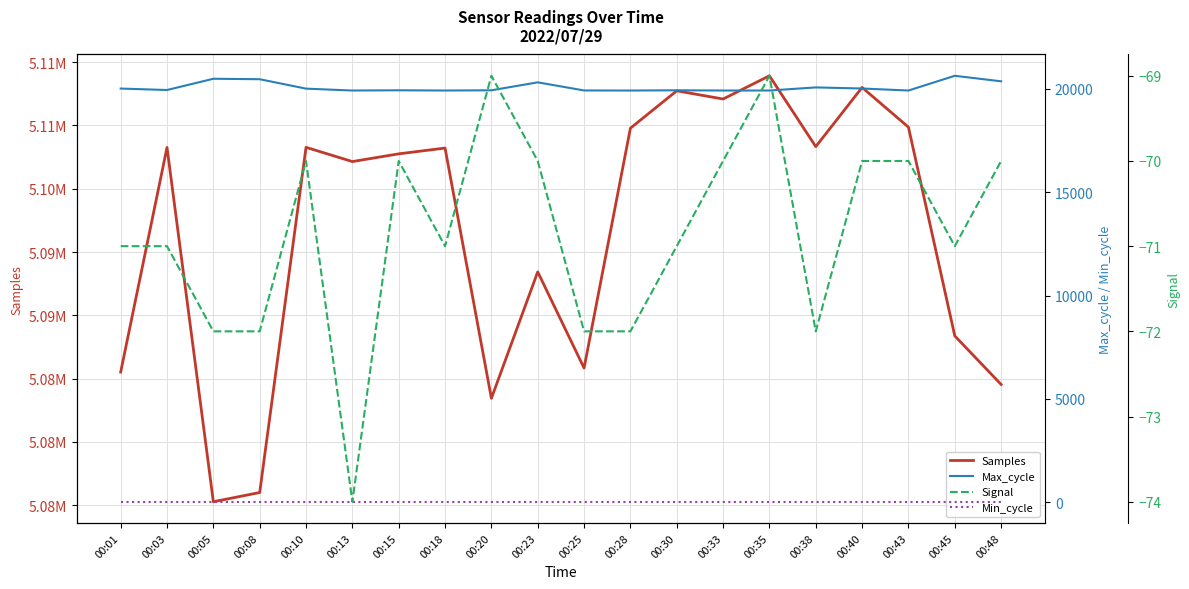

How many data points does each series have?

20